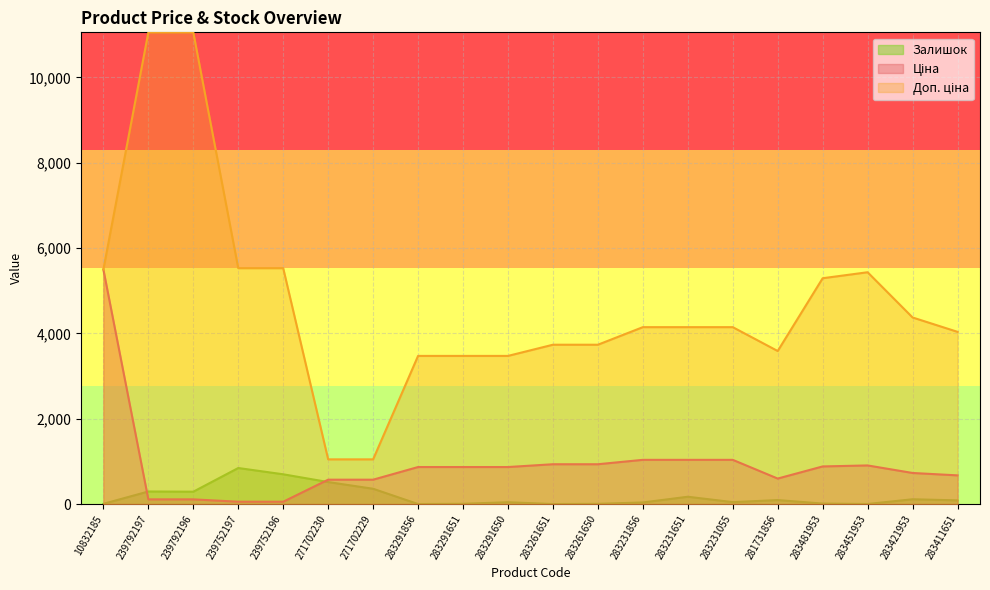

Reading right to left, what are all the values shown in this chart?

Ціна: 672.7	728.8	905.5	882.1	597.8	1036.5	1036.5	1036.5	933.5	933.5	868.0	868.0	868.0	571.6	571.6	55.3	55.3	110.5	110.5	5497.3
Доп. ціна: 4036.0	4372.9	5432.8	5292.4	3586.7	4145.9	4145.9	4145.9	3734.2	3734.2	3472.1	3472.1	3472.1	1048.0	1048.0	5528.0	5528.0	11055.0	11055.0	5497.3
Залишок: 87.0	113.0	2.0	12.0	94.0	46.0	172.0	38.0	6.0	1.0	43.0	7.0	1.0	359.0	516.0	698.0	845.0	290.0	295.0	6.0